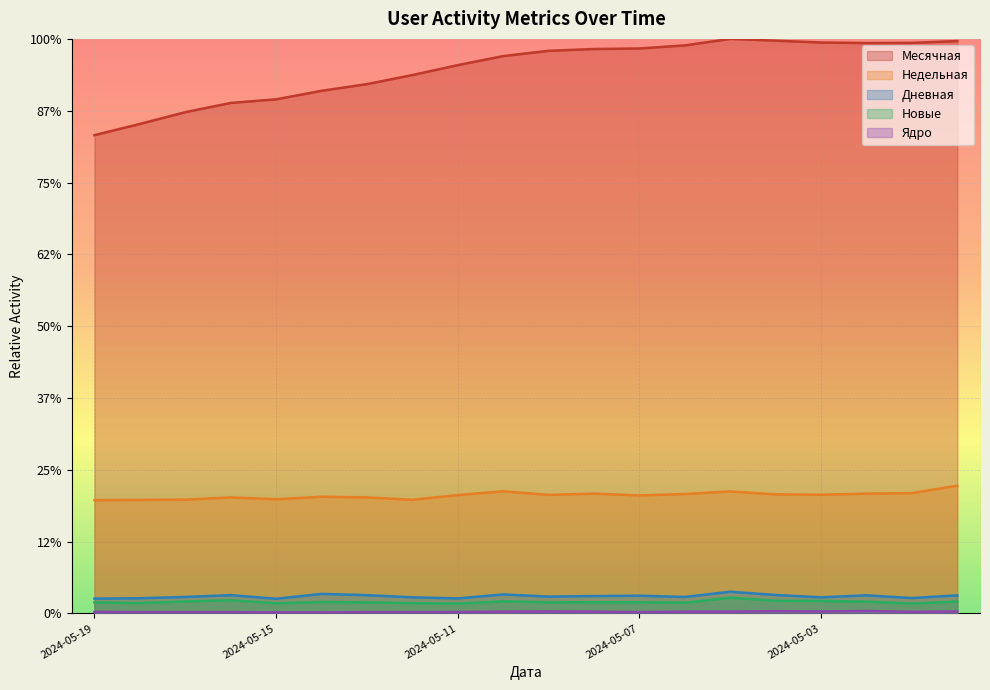

What is the difference between the highest and lowest values at 2024-05-16?

2836.2